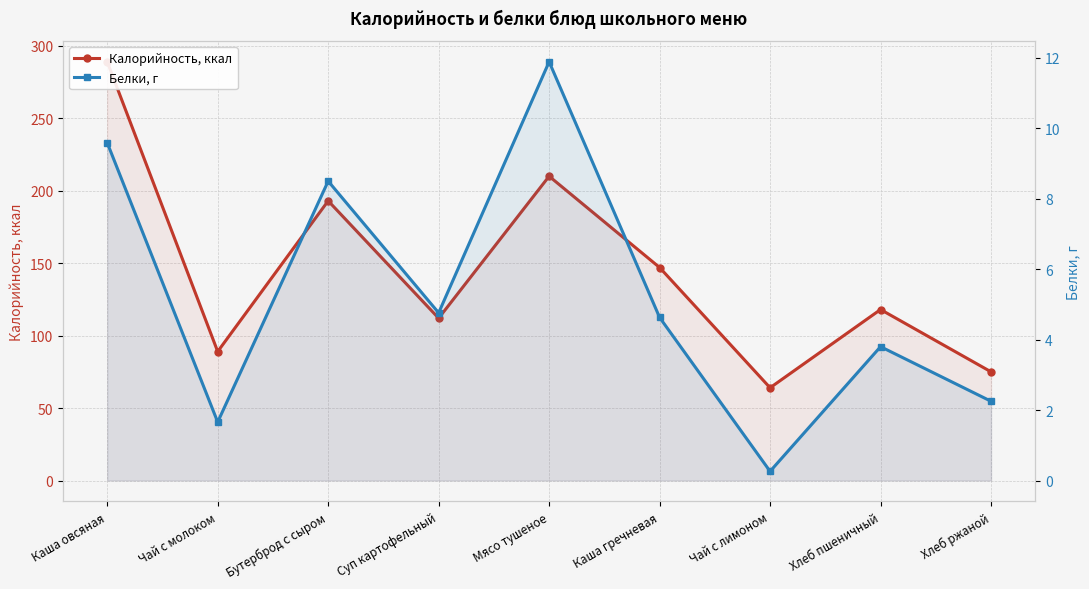

What is the label of the 8th point from the right?

Чай с молоком